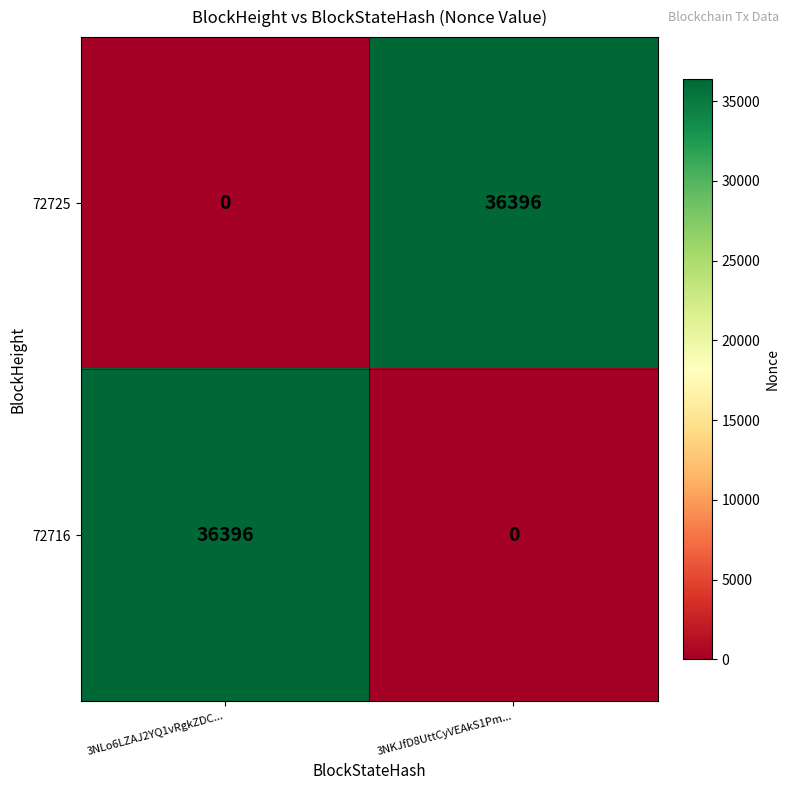

What is the average value of the 72716 series?

18198